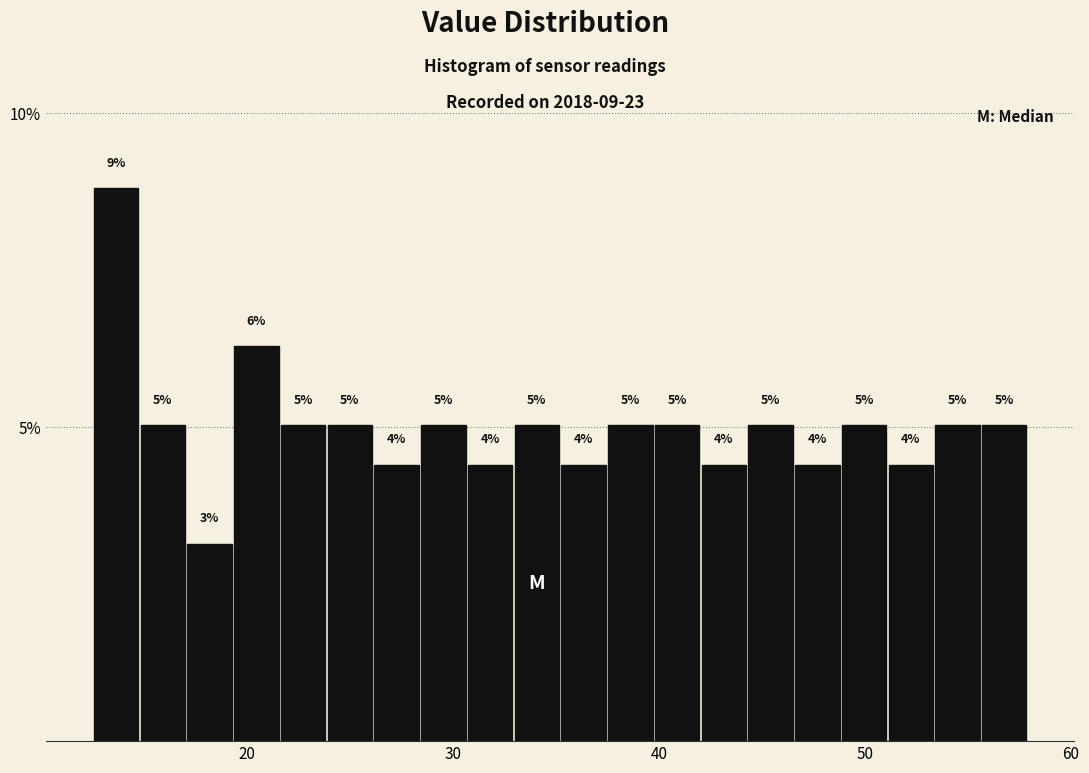

Around what value on the x-axis is the tallest bar? Give the approximate position of its centre, as read against the axis.

14